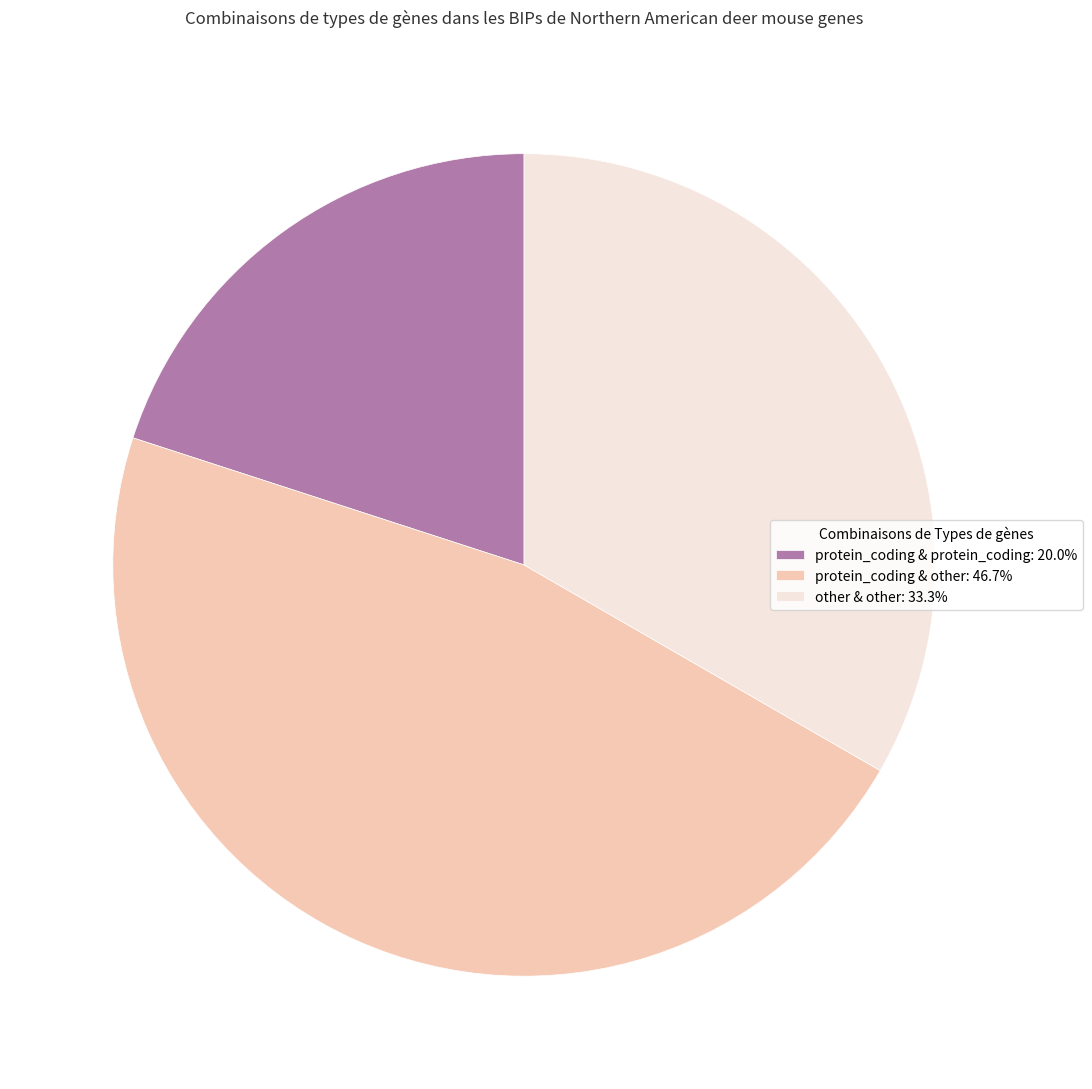

Count the number of slices in the pie.

3